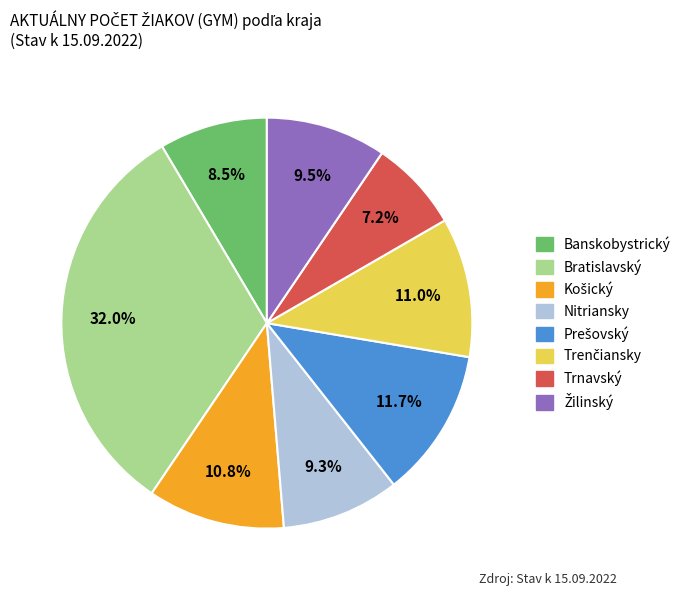

Between Nitriansky and Banskobystrický, which is larger?

Nitriansky